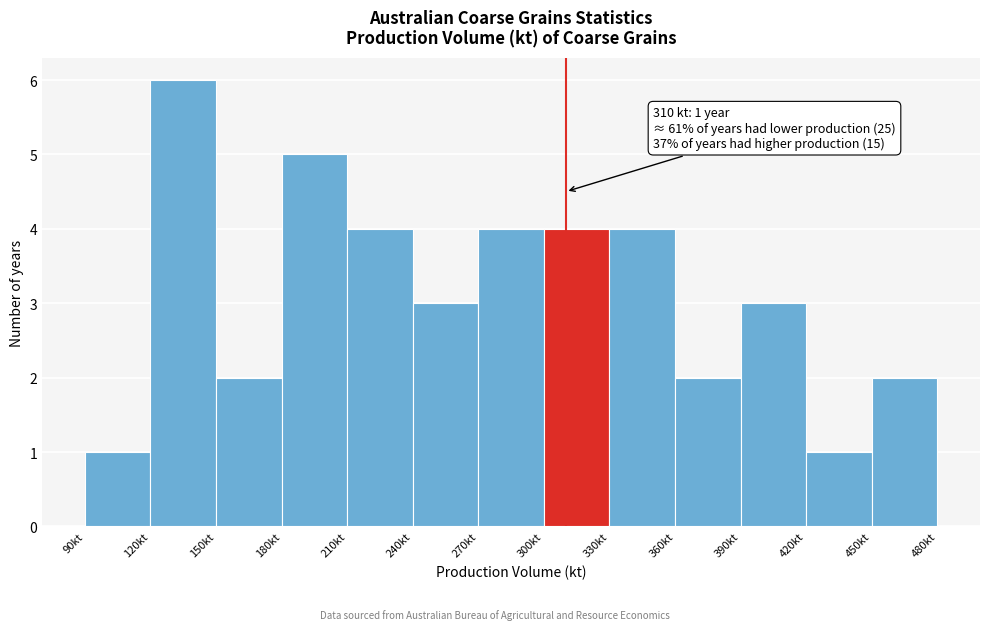

Which range on the x-axis has the tallest bar?

120 to 150